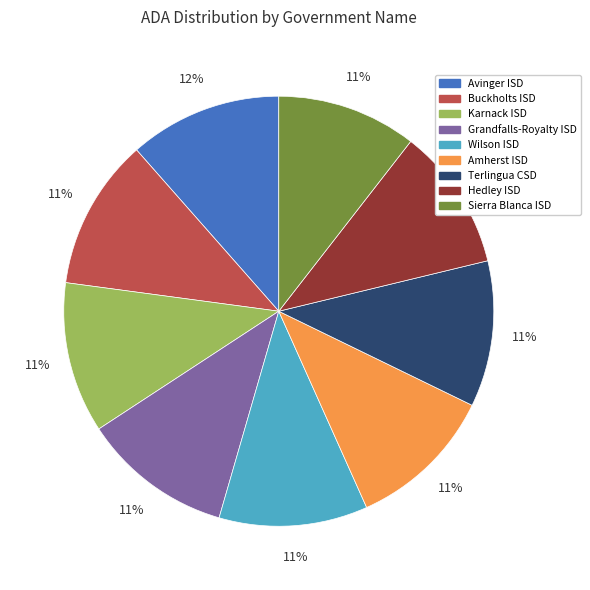

Between Avinger ISD and Terlingua CSD, which is larger?

Avinger ISD